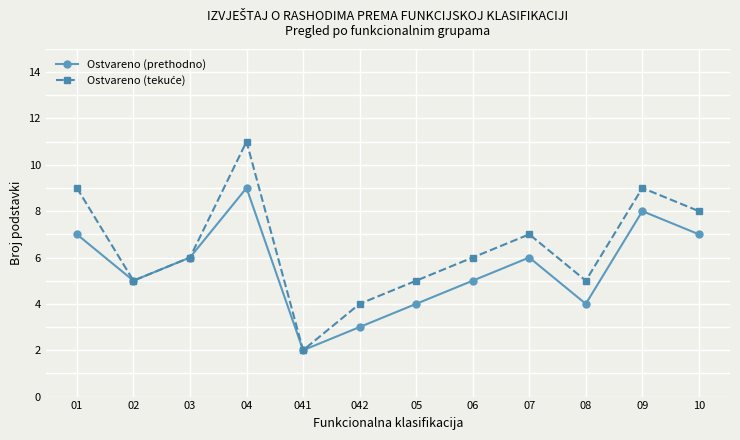

How many categories are shown in the chart?

12